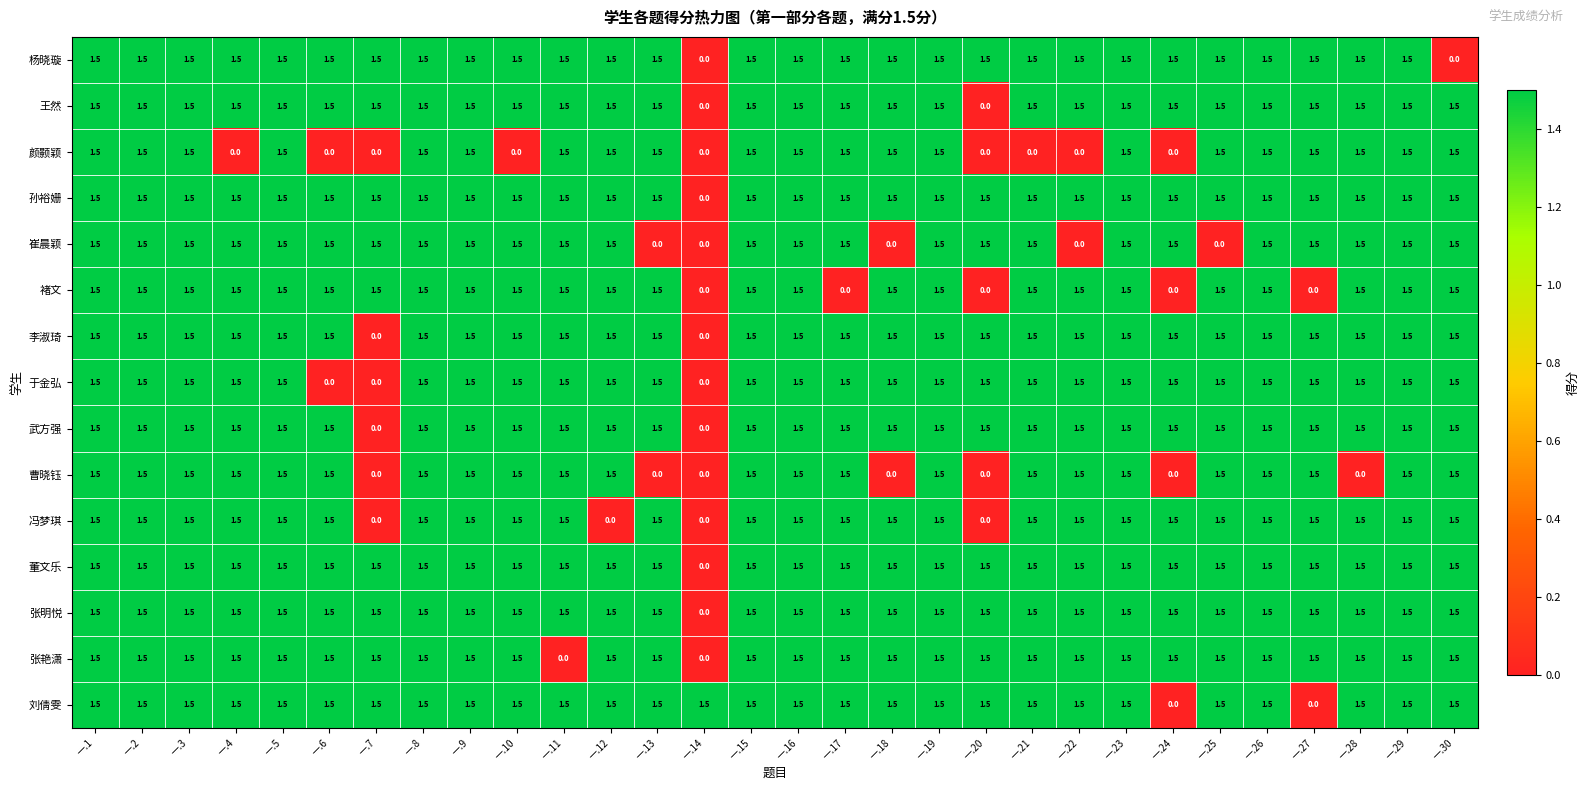

What is the total value across all series at 一.24?

16.5